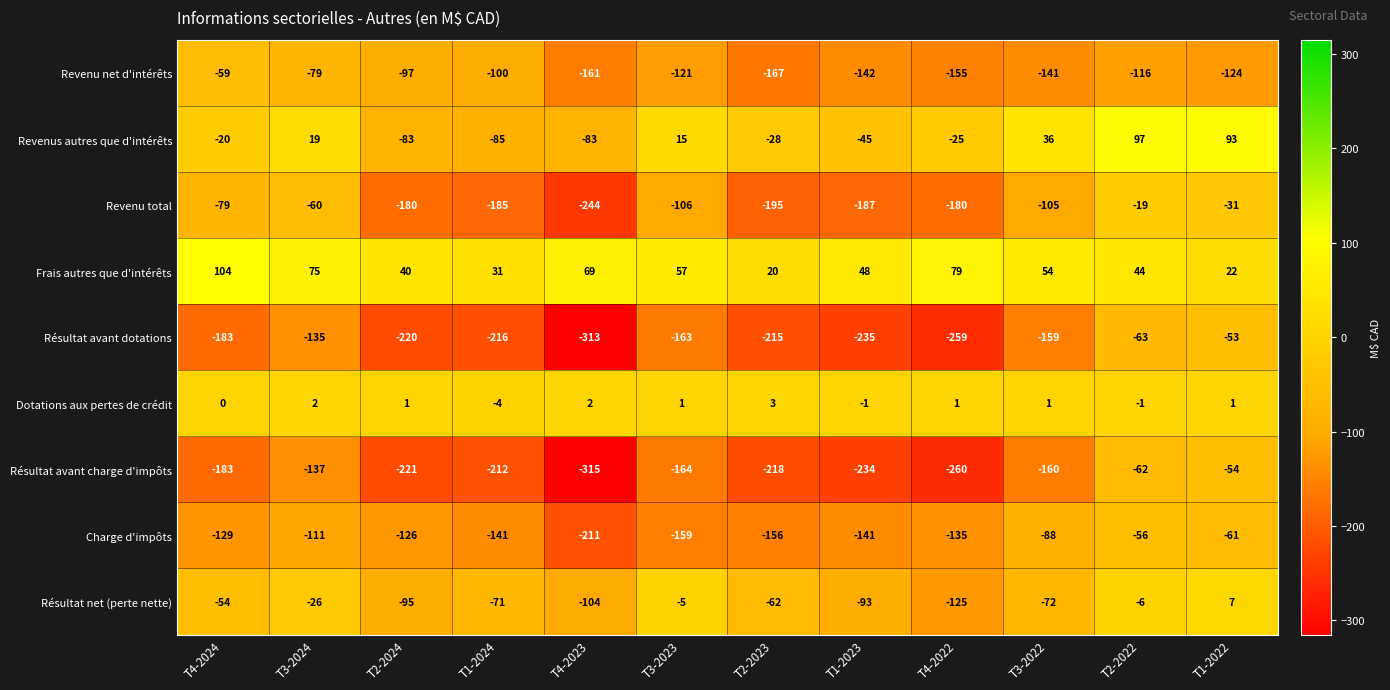

What is the difference between the highest and lowest values at T4-2024?

287